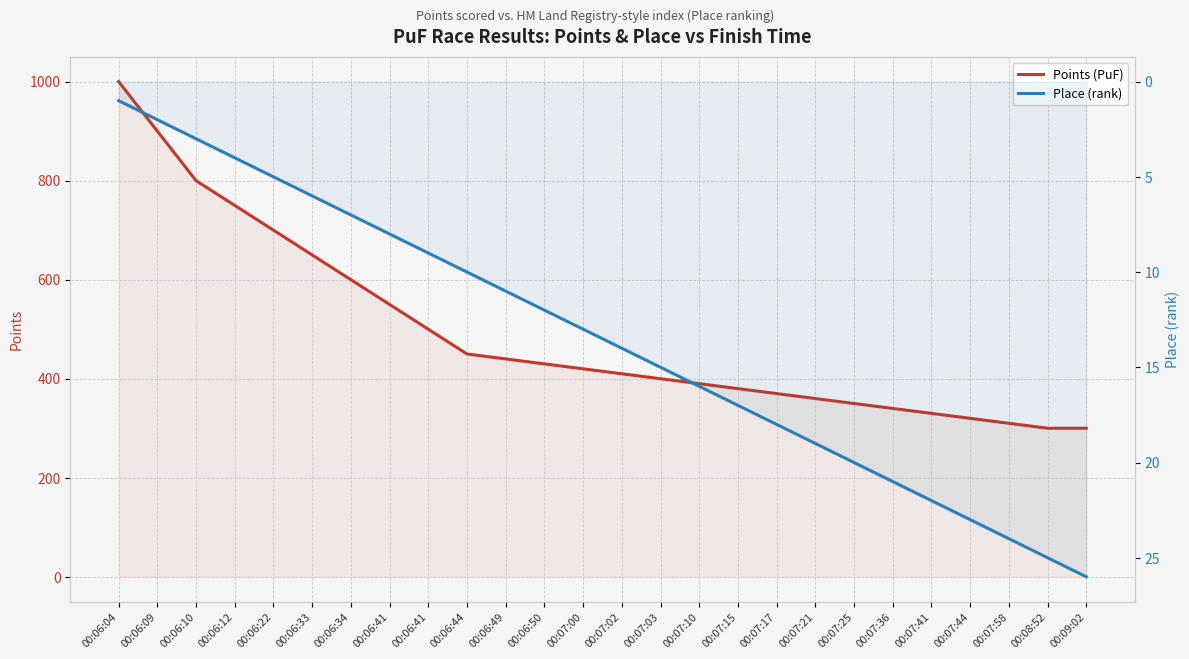

At which category is the sum across all series the highest?

00:06:04